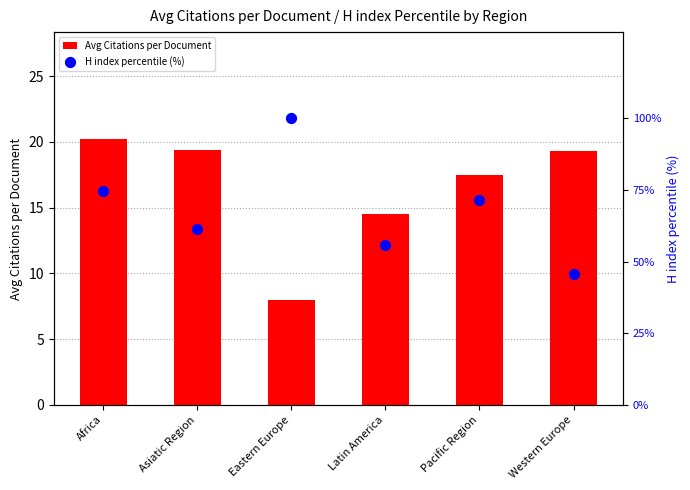

What is the total value across all series at Latin America?

70.4